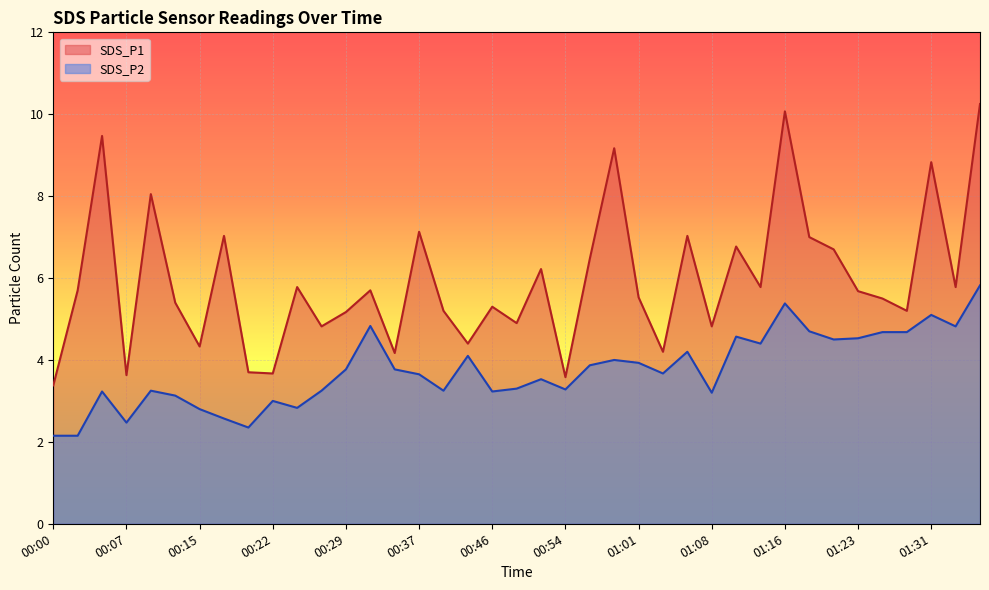

List the series in order of their peak value, lowest first.

SDS_P2, SDS_P1